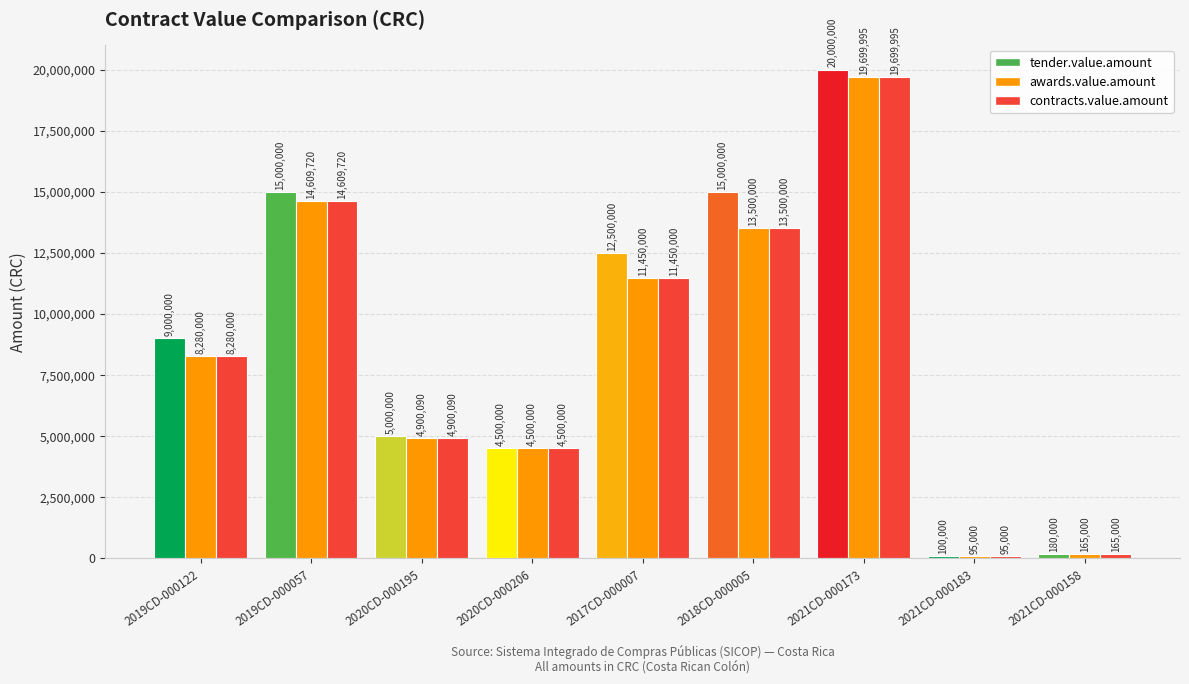

Which series has the largest range (max minus min)?

tender.value.amount